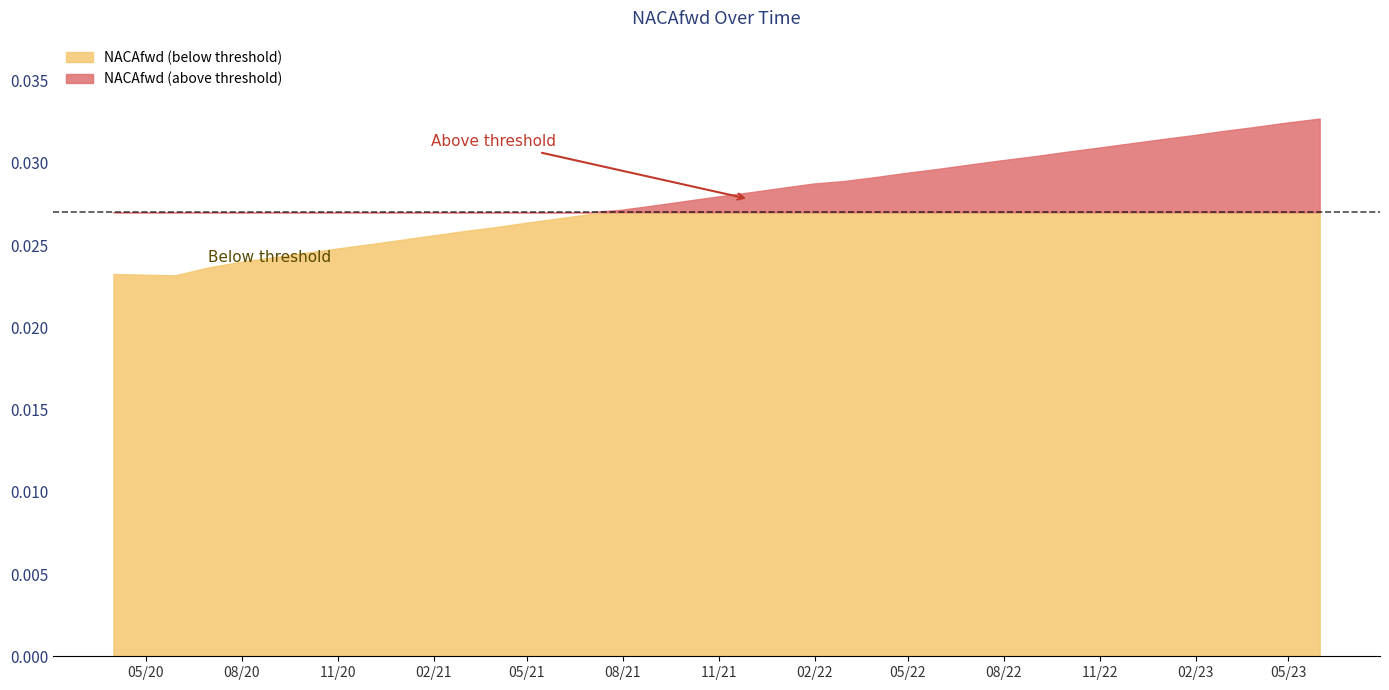

What is the sum of all values?

1.1